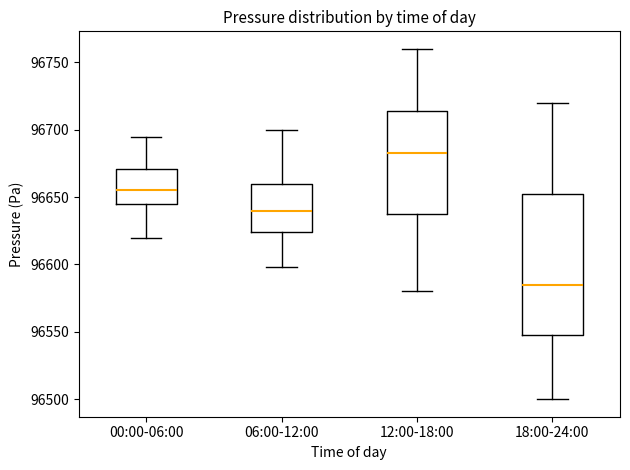

Reading left to right, transcribe this box plot: for each box, give where its median line is, the range the box spans, and where its two whiskers end, as read against the y-axis. The values are not printed on the chart, so give them approximately, as read against the axis.

00:00-06:00: median 96655, box 96645 to 96670, whiskers 96620 to 96695
06:00-12:00: median 96640, box 96625 to 96660, whiskers 96600 to 96700
12:00-18:00: median 96685, box 96640 to 96715, whiskers 96580 to 96760
18:00-24:00: median 96585, box 96550 to 96655, whiskers 96500 to 96720